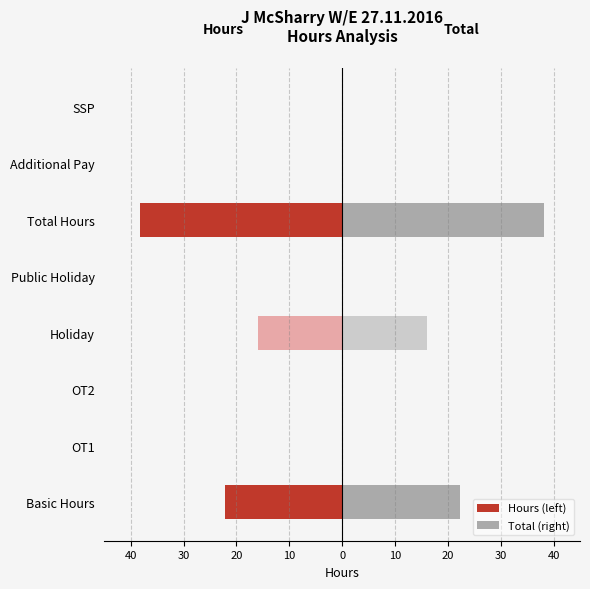

How many groups of bars are there?

8